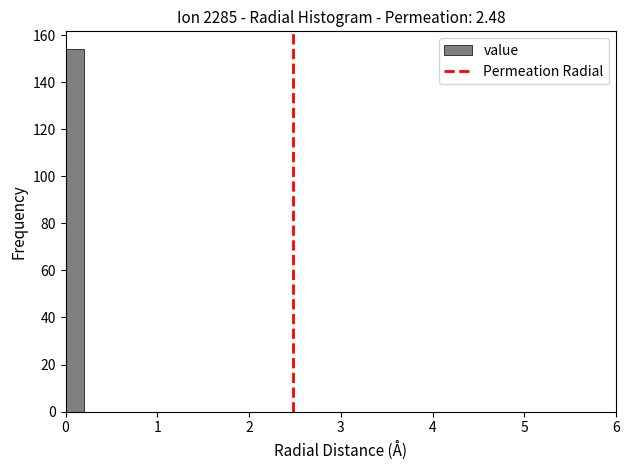

Read against the x-axis, roughly where is the centre of the tallest bar?

0.1